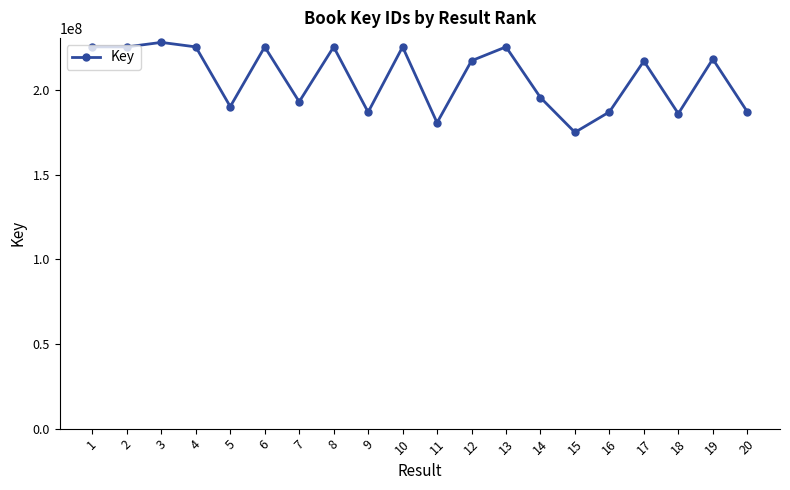

What is the value of the 17th point from the left?

216968626